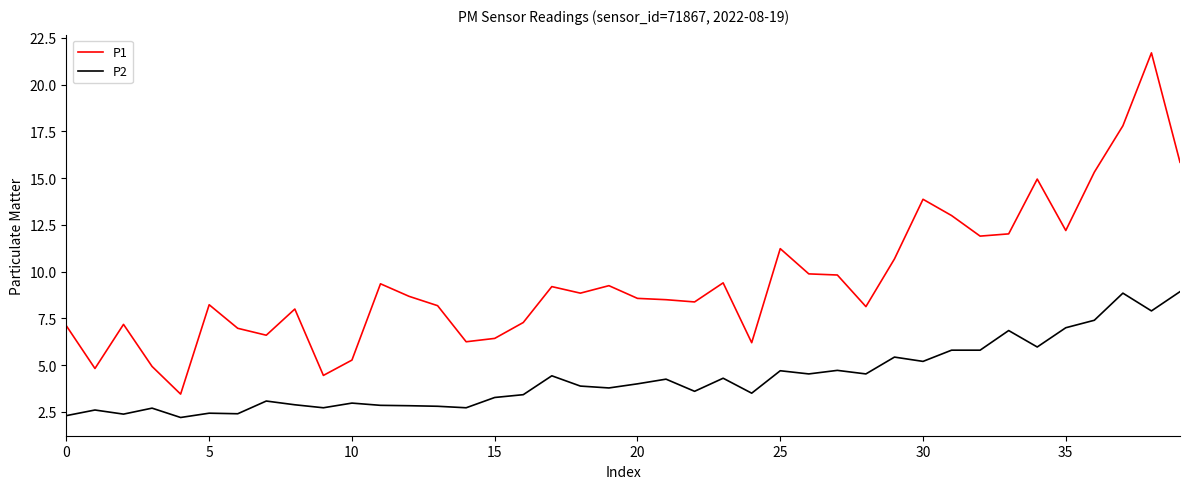

True or false: P2 and P1 cross at least once.

False